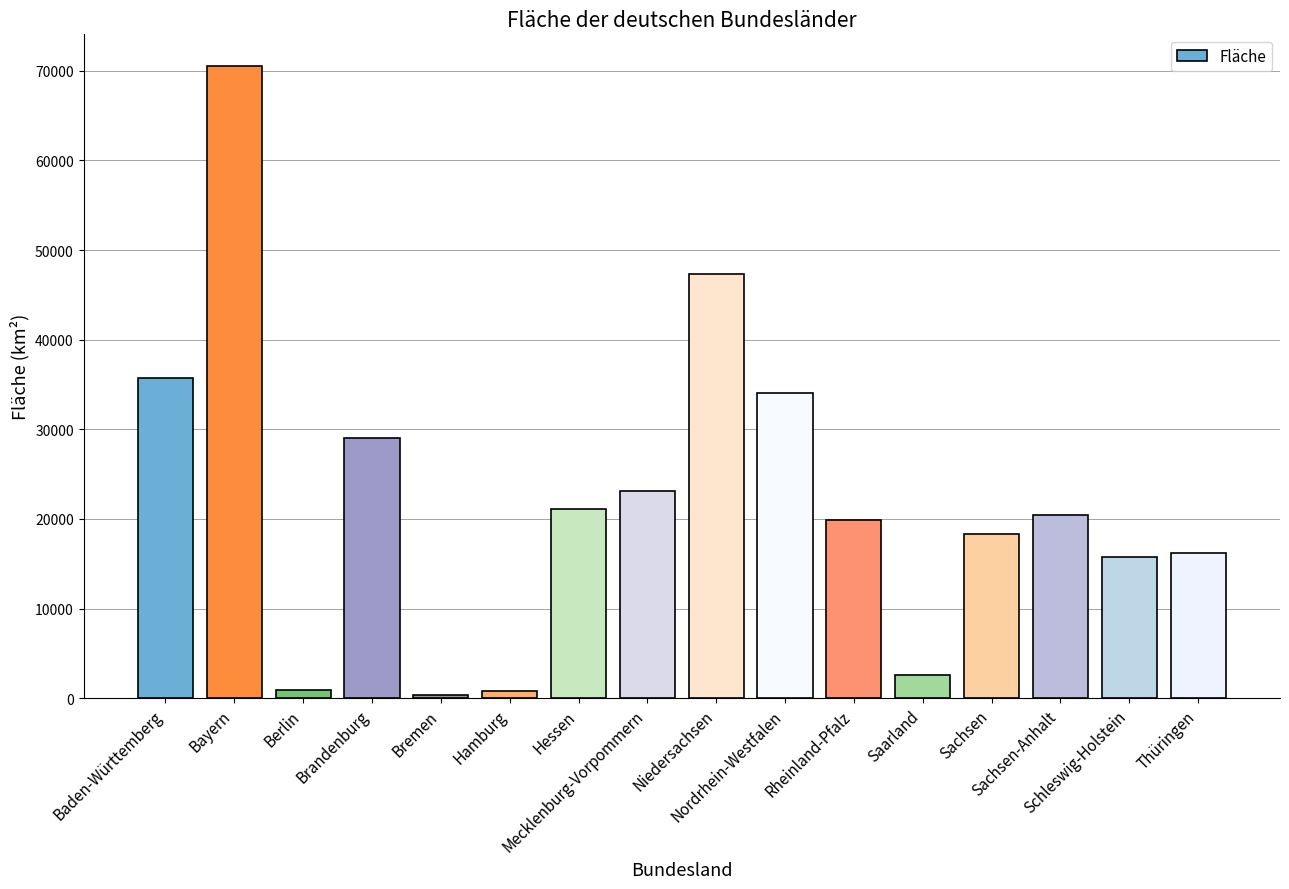

What is the greatest value displayed?

70535